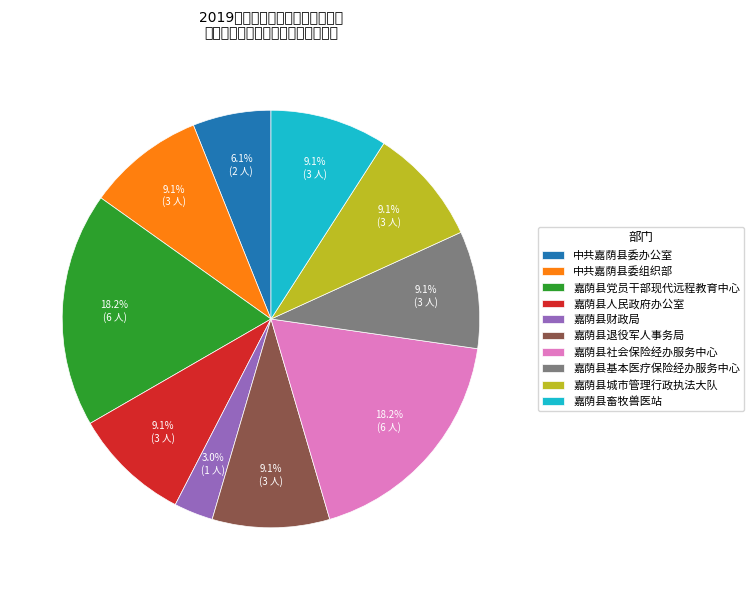

Combined, what portion of the pie is 嘉荫县畜牧兽医站 and 嘉荫县城市管理行政执法大队?

18.2%